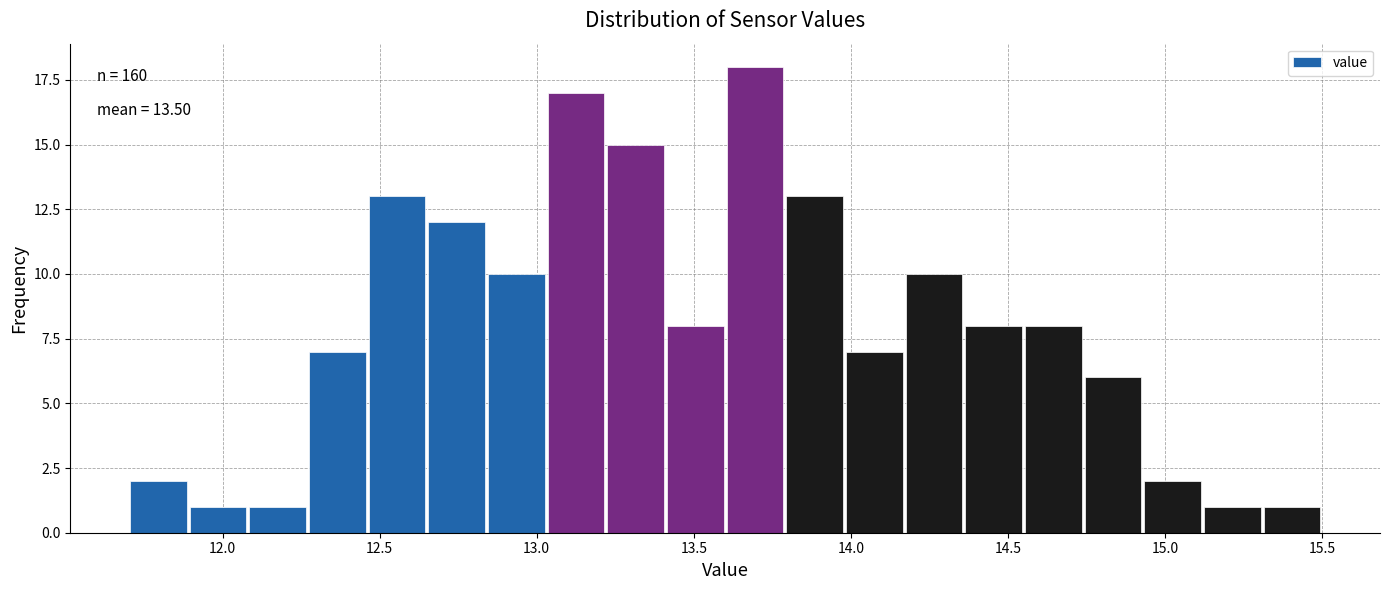

Around what value on the x-axis is the tallest bar? Give the approximate position of its centre, as read against the axis.

13.70